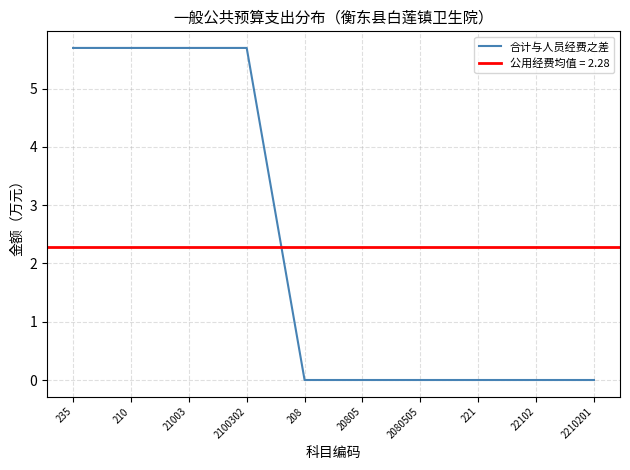

What value does the data have at 235?

5.7